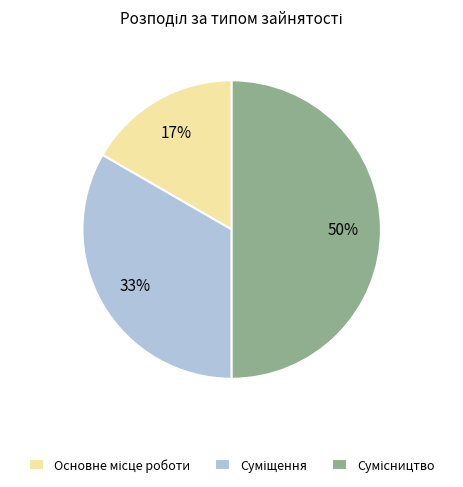

To the nearest percent, what is the difference between the largest and smallest slice percentages?

33%